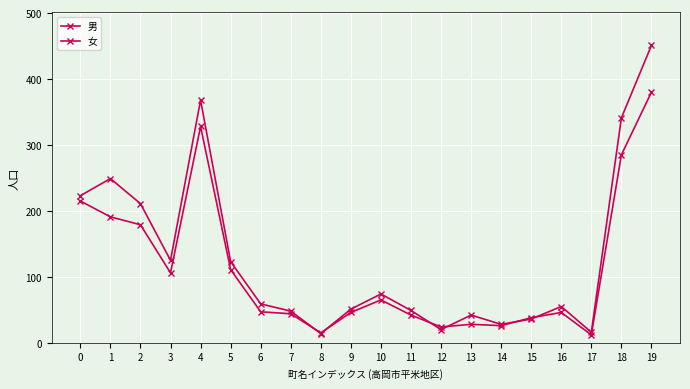

What value does the 女 series have at 14, to the nearest 10?

30